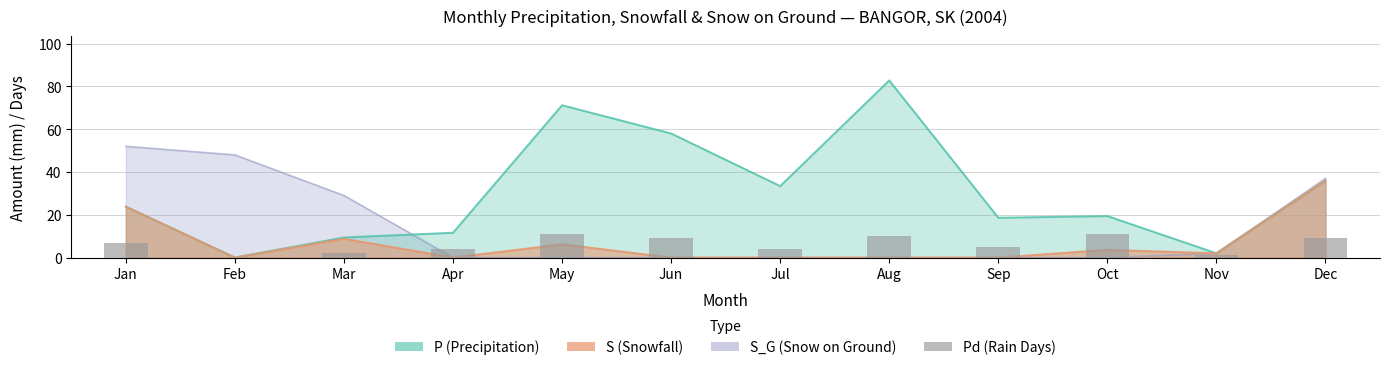

Are the bars horizontal?

No